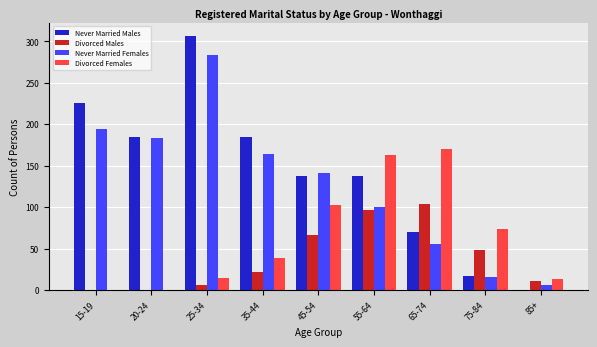

What is the difference between the Never Married Males values at 20-24 and 65-74?

114